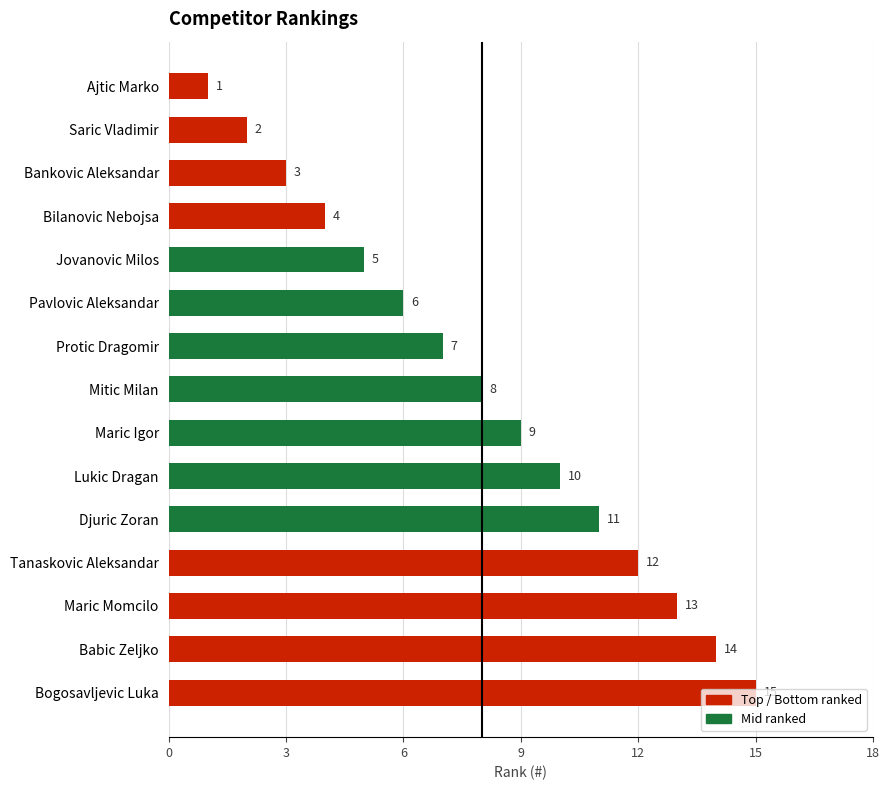

Are the bars grouped side by side (vs. stacked)?

No